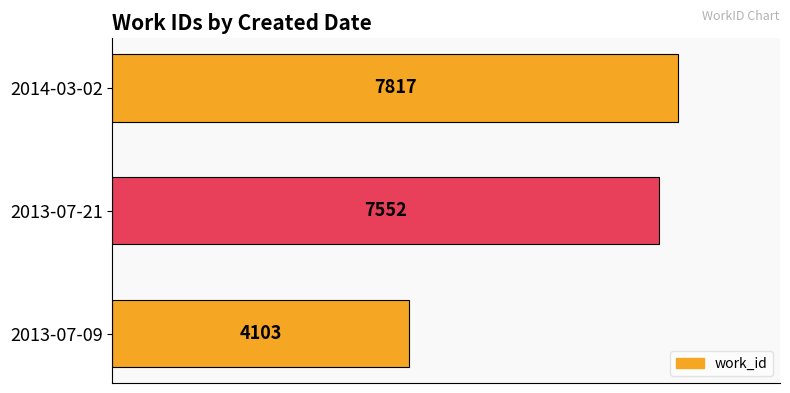

Rank the categories by value from lowest to highest.

2013-07-09, 2013-07-21, 2014-03-02